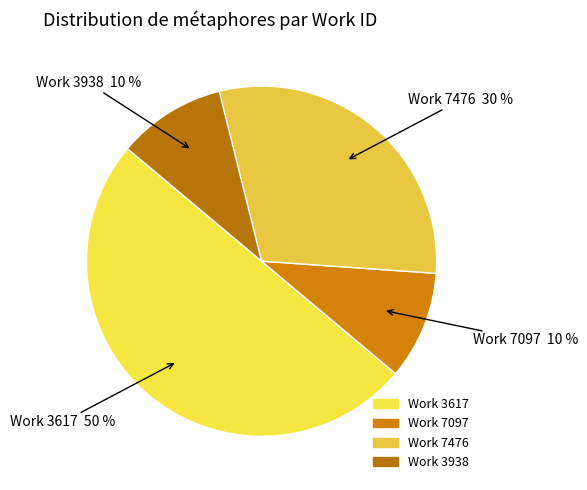

How many slices are in this pie chart?

4